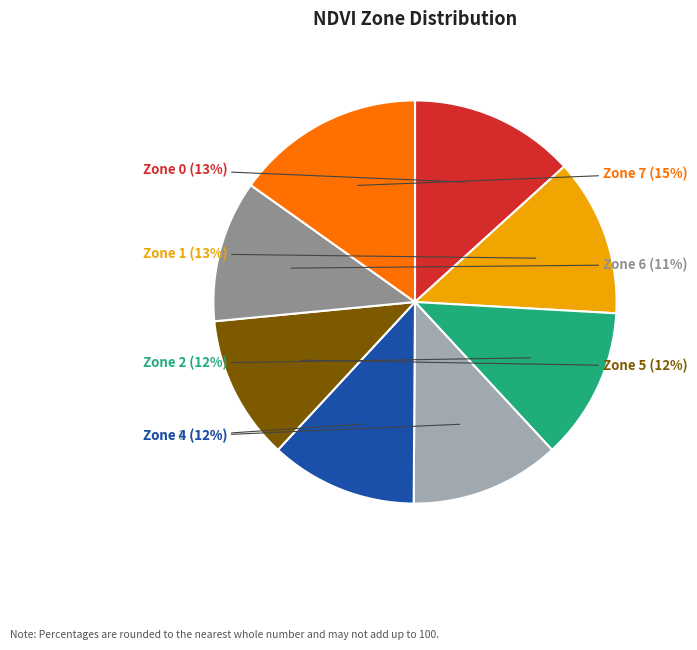

What percentage is the Zone 0 slice, to the nearest percent?

13%